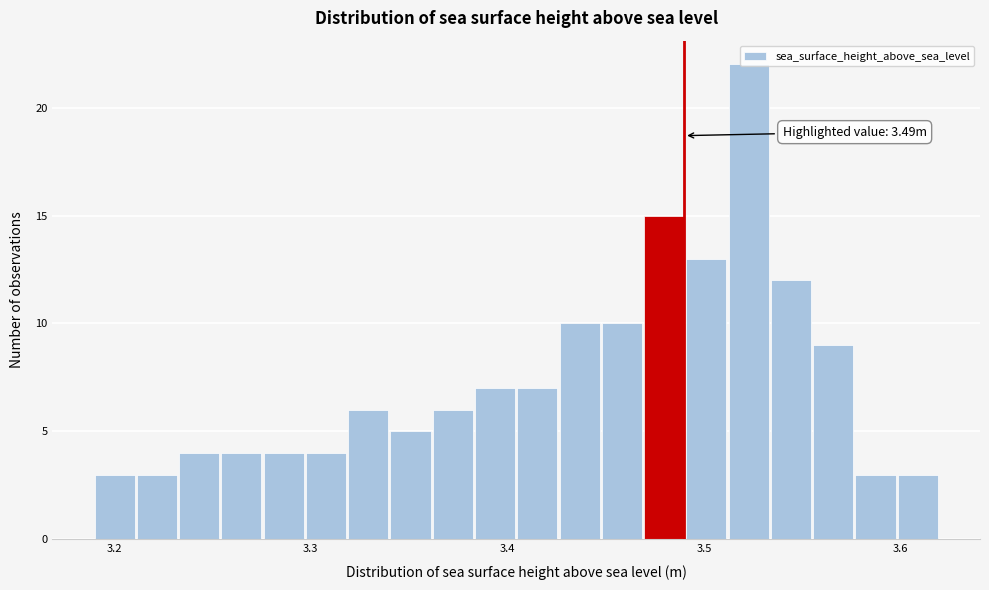

Read against the x-axis, roughly where is the centre of the tallest bar?

3.52